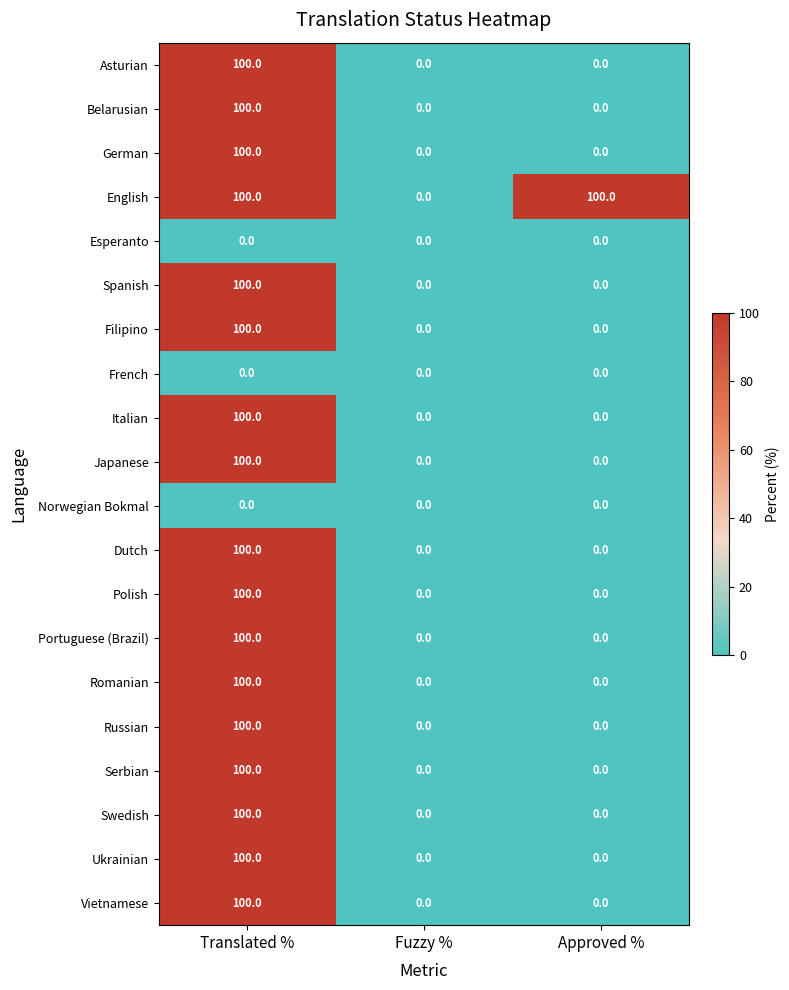

Is it true that Romanian equals 0 at Fuzzy %?

True